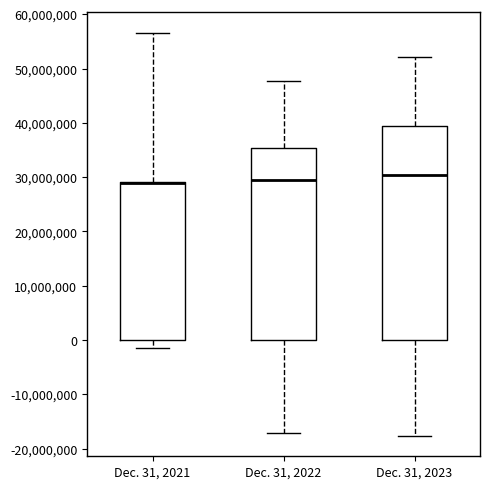

Reading left to right, transcribe this box plot: for each box, give where its median line is, the range the box spans, and where its two whiskers end, as read against the y-axis. The values are not printed on the chart, so give them approximately, as read against the axis.

Dec. 31, 2021: median 29000000 (drawn on the box's upper edge), box 0 to 29000000, whiskers -1000000 to 57000000
Dec. 31, 2022: median 30000000, box 0 to 35000000, whiskers -17000000 to 48000000
Dec. 31, 2023: median 30000000, box 0 to 39000000, whiskers -18000000 to 52000000